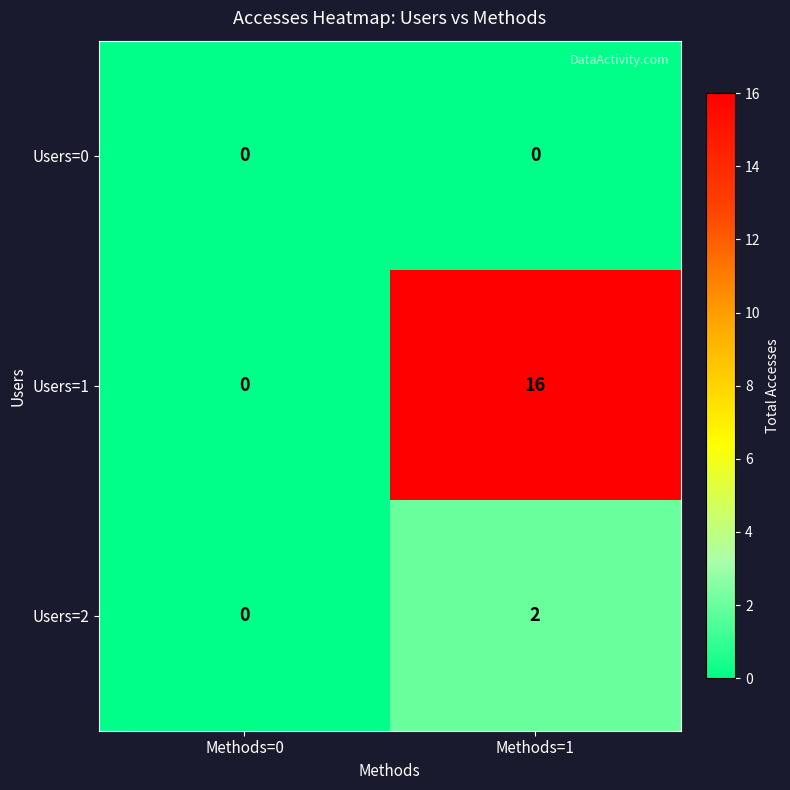

Reading left to right, transcribe all the data shown in this chart.

Users=0: 0	0
Users=1: 0	16
Users=2: 0	2